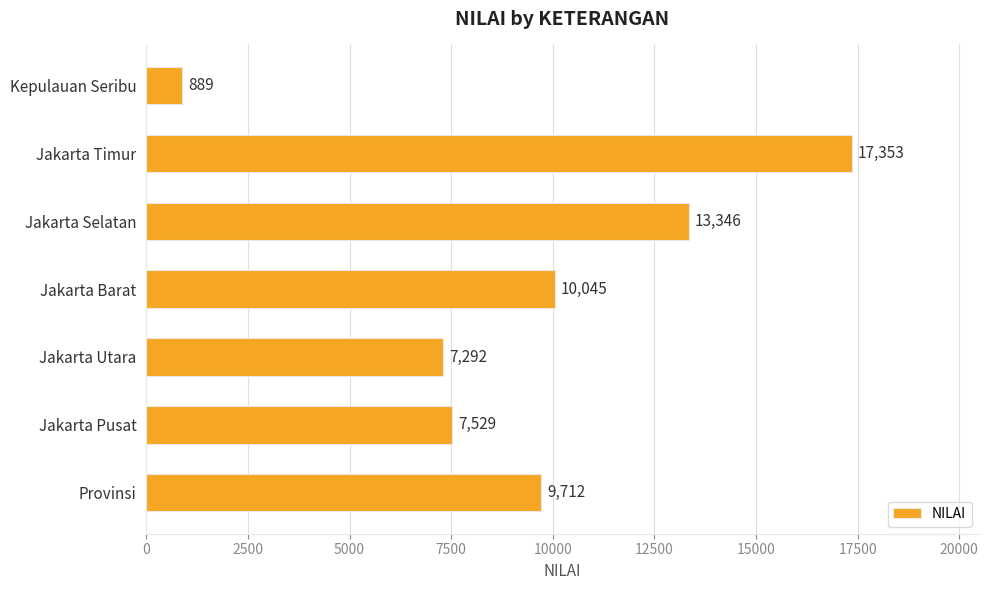

The chart shows a value of 12250 at Jakarta Utara. True or false?

False